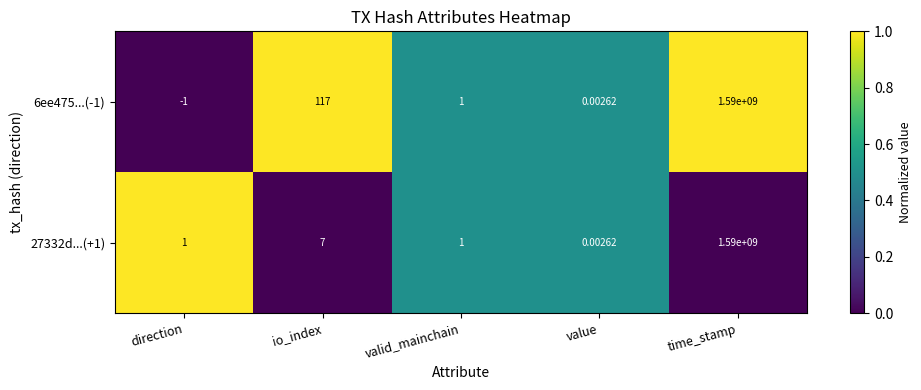

At which label does 27332d...(+1) reach its peak?

time_stamp